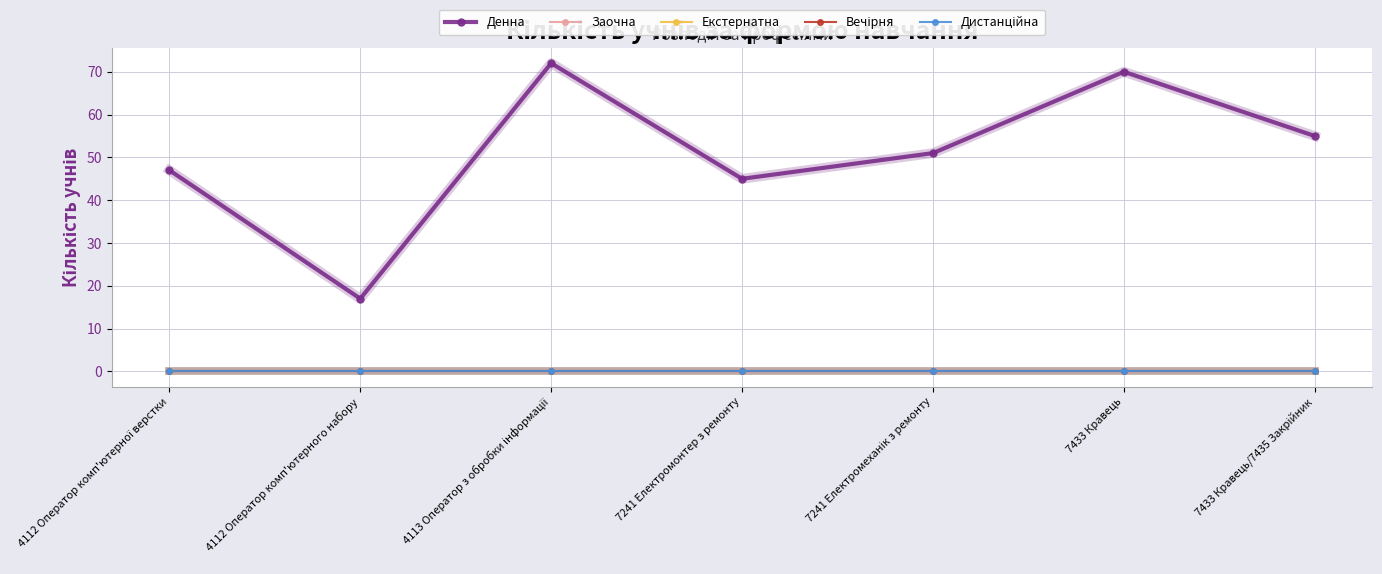

What are all the series names shown in the legend?

Денна, Заочна, Екстернатна, Вечірня, Дистанційна